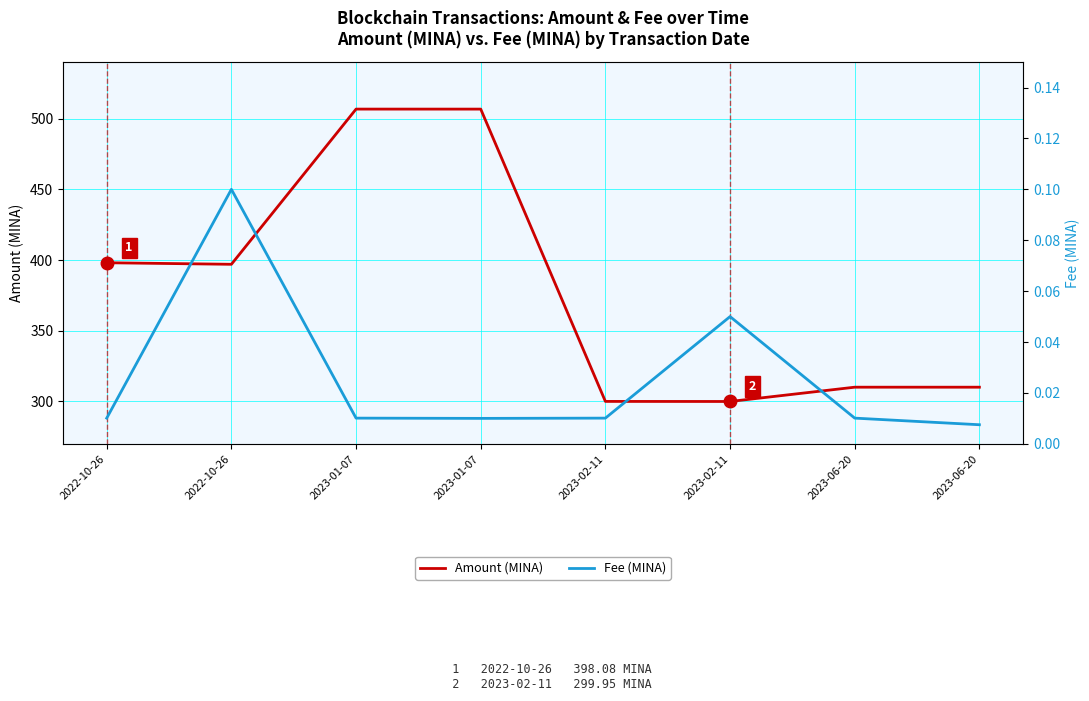

What is the label of the 8th point from the left?

2023-06-20